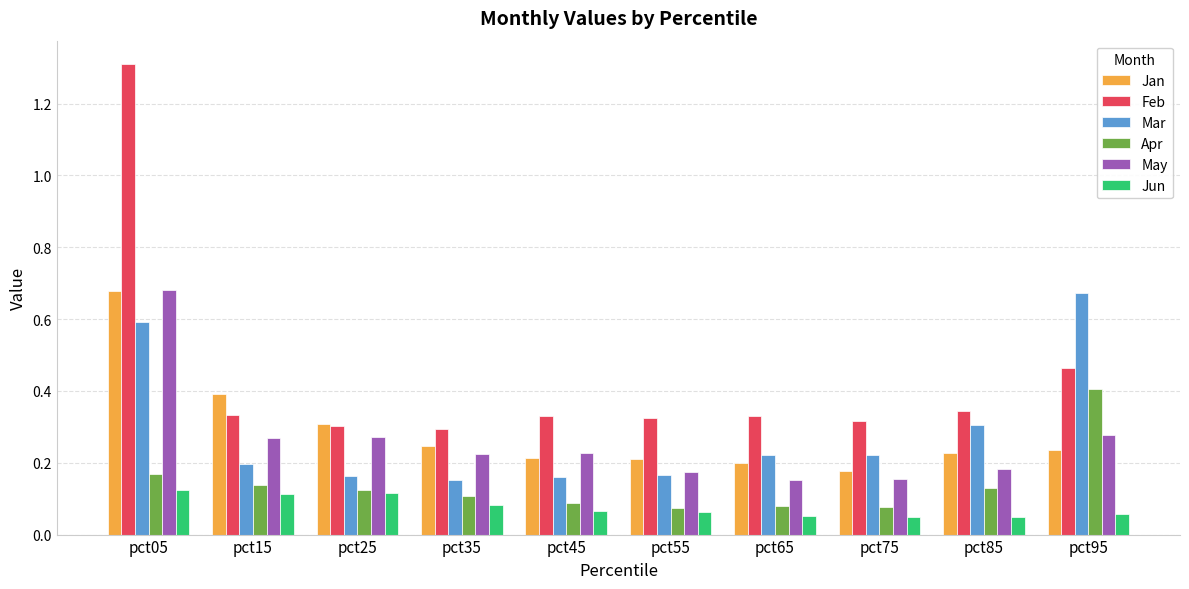

Is it true that Jun equals 0.0 at pct55?

False